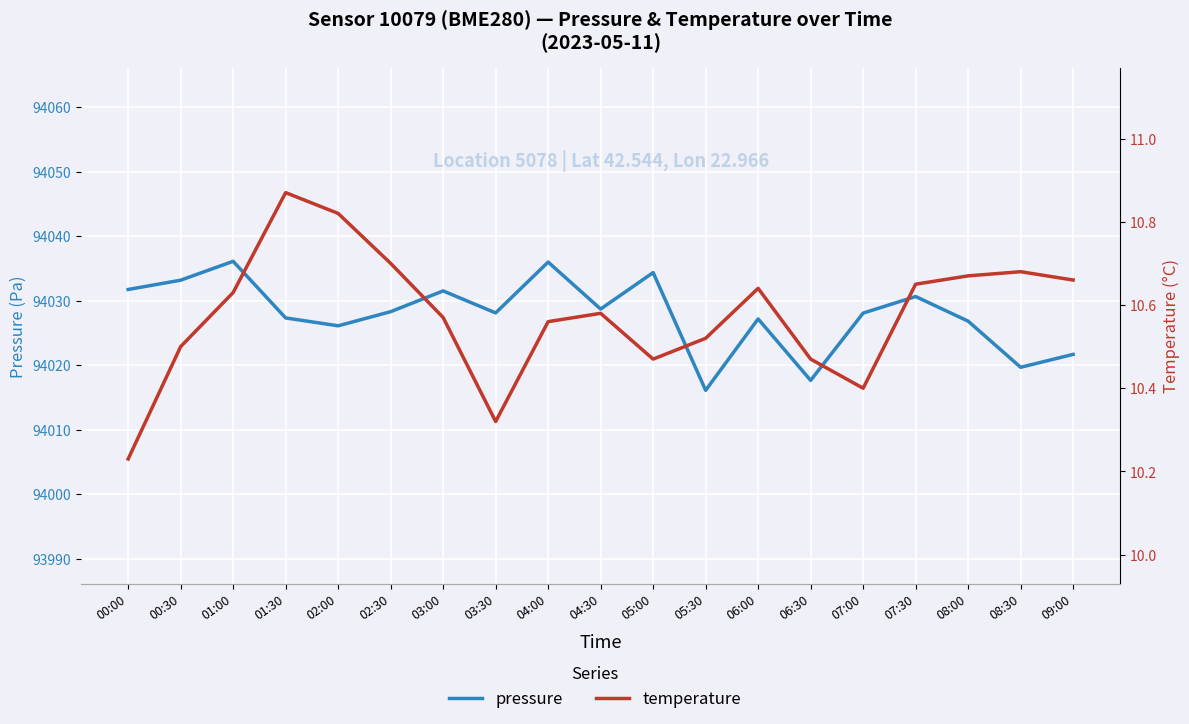

In temperature, how many points are higher than both neighbors (excluding endpoints)?

4